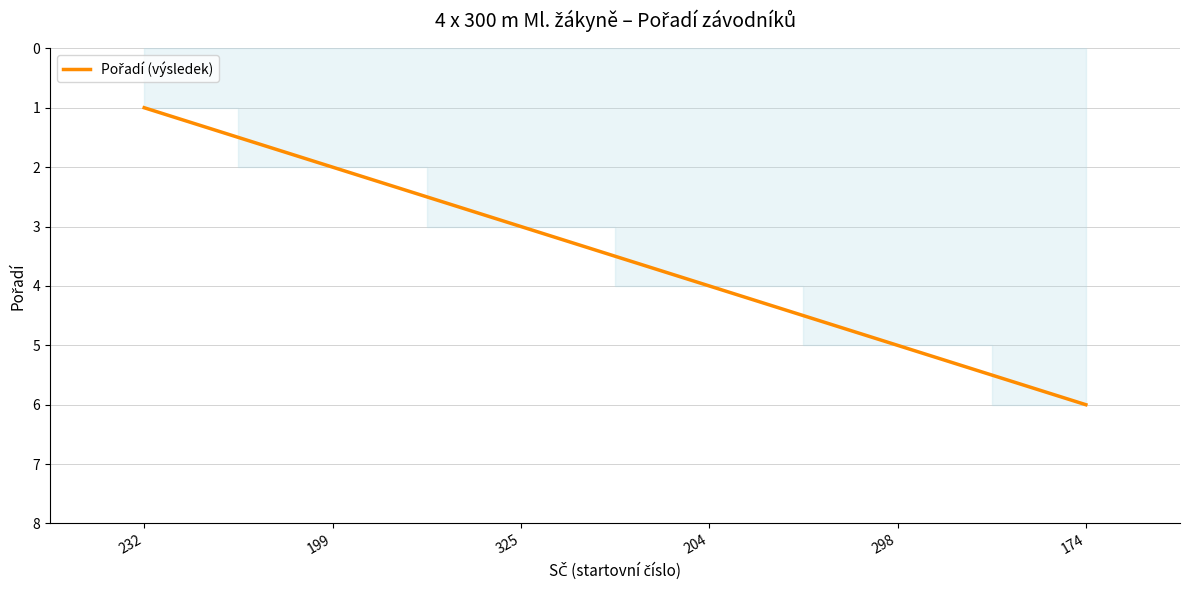

Does the chart display data point markers on the line(s)?

No